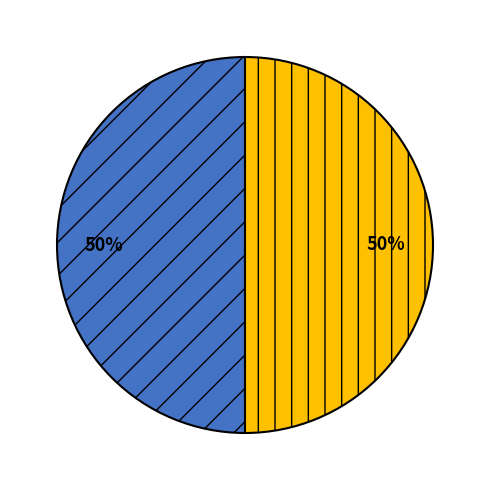

To the nearest percent, what is the average slice percentage?

50%